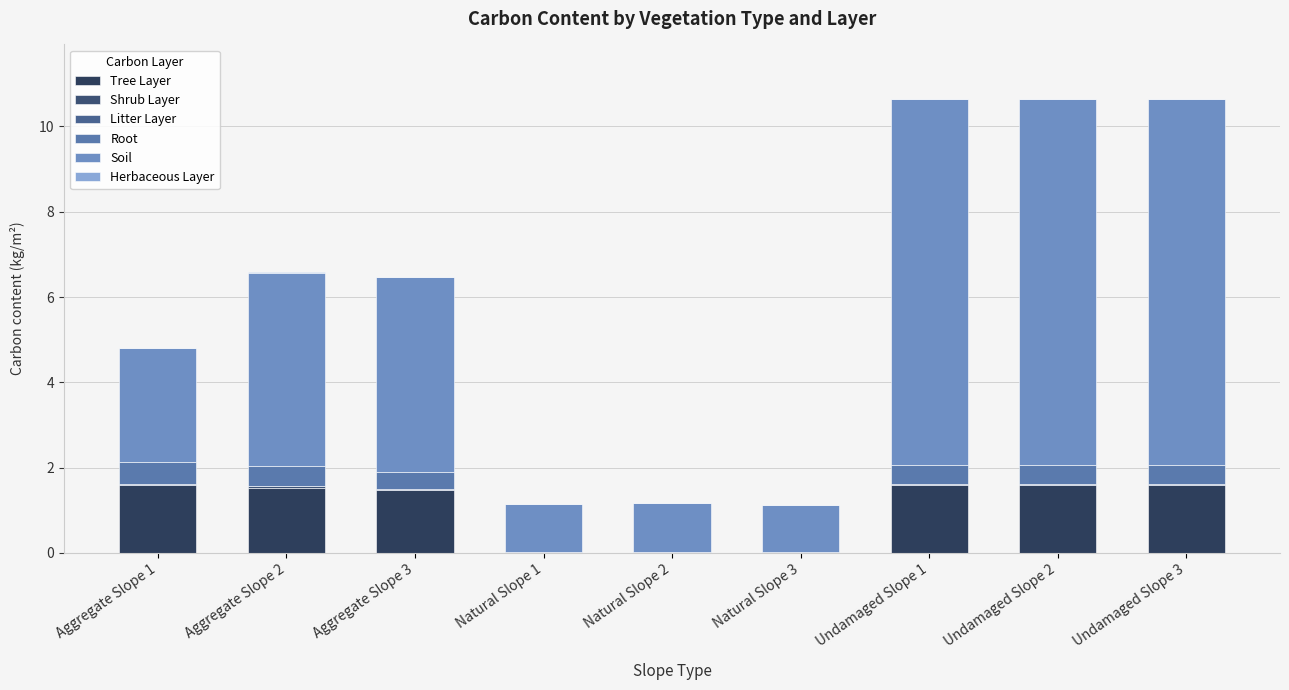

What is the total value across all series at Undamaged Slope 1?

10.6